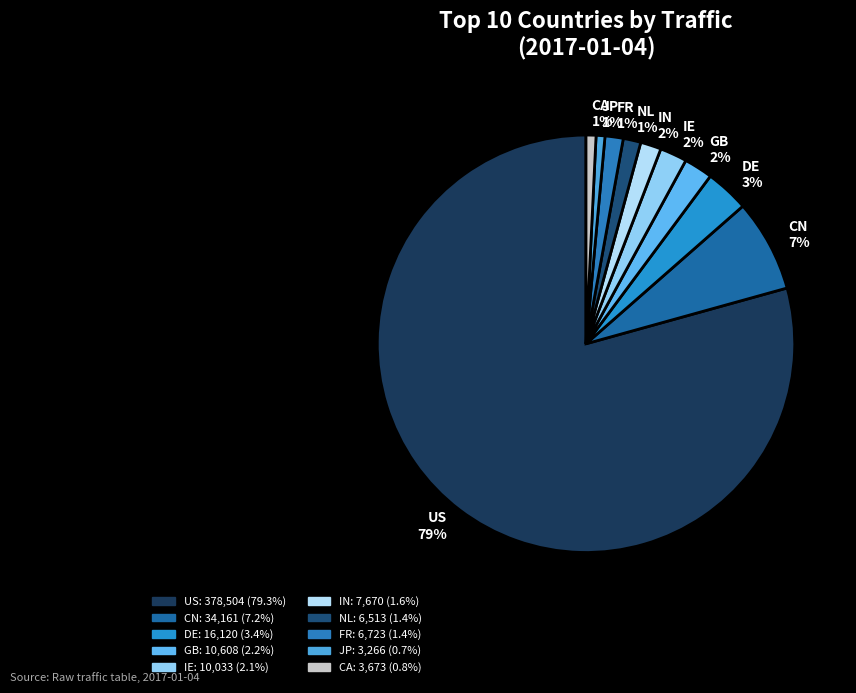

Combined, do DE and IE account for over 50%?

No